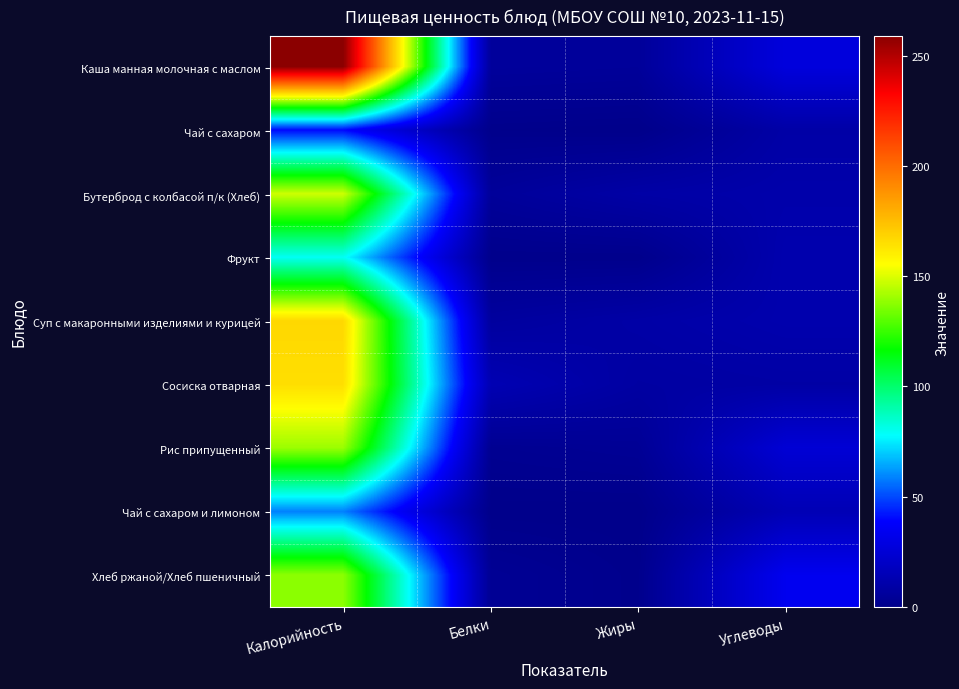

Reading left to right, transcribe all the data shown in this chart.

Каша манная молочная с маслом: Калорийность=258.9	Белки=5.8	Жиры=5.1	Углеводы=27.6
Чай с сахаром: Калорийность=40.0	Белки=0.5	Жиры=0.0	Углеводы=9.5
Бутерброд с колбасой п/к (Хлеб): Калорийность=147.9	Белки=5.2	Жиры=9.3	Углеводы=10.9
Фрукт: Калорийность=79.5	Белки=0.5	Жиры=0.5	Углеводы=12.0
Суп с макаронными изделиями и курицей: Калорийность=167.0	Белки=6.8	Жиры=9.4	Углеводы=11.9
Сосиска отварная: Калорийность=165.0	Белки=13.8	Жиры=8.0	Углеводы=9.0
Рис припущенный: Калорийность=140.1	Белки=2.4	Жиры=3.6	Углеводы=24.9
Чай с сахаром и лимоном: Калорийность=58.6	Белки=0.1	Жиры=0.0	Углеводы=14.4
Хлеб ржаной/Хлеб пшеничный: Калорийность=138.0	Белки=3.4	Жиры=0.7	Углеводы=33.9